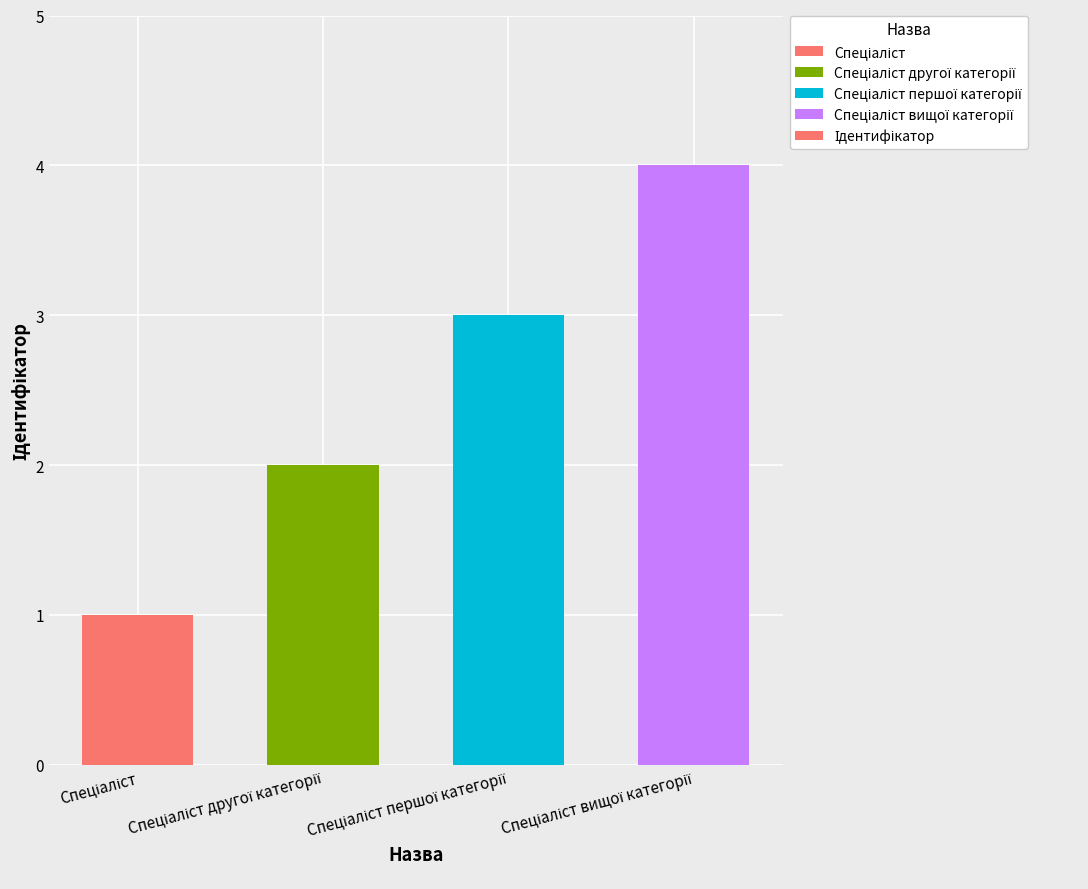

What is the smallest value displayed?

1